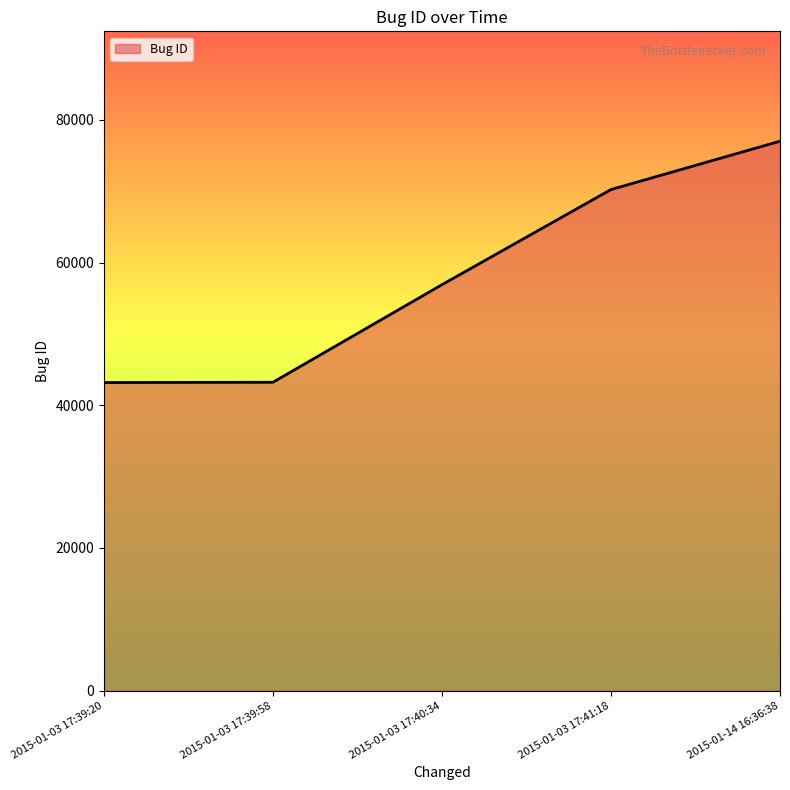

What is the greatest value displayed?

77012